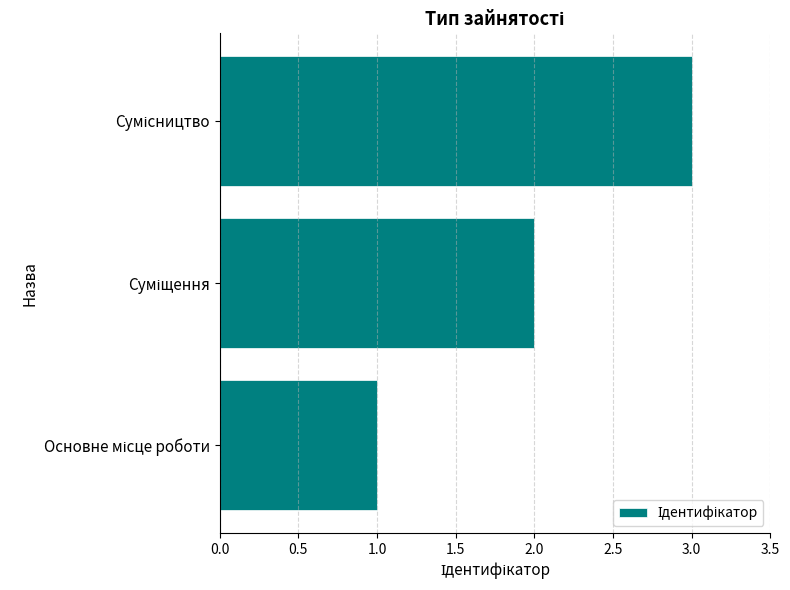

What is the maximum value shown in the chart?

3